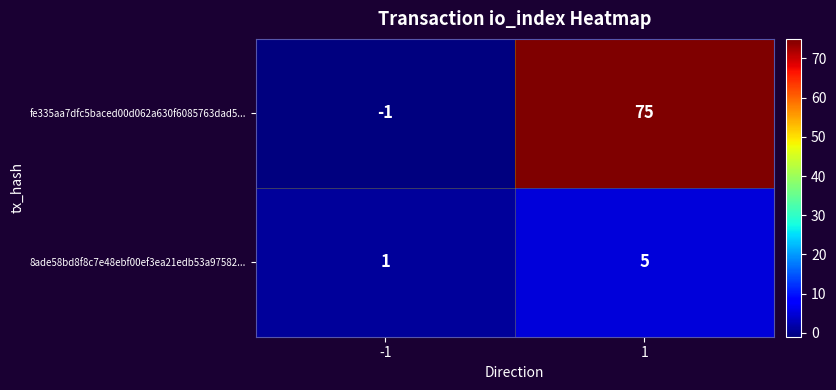

Is it true that fe335aa7dfc5baced00d062a630f6085763dad5... equals 75 at 1?

True